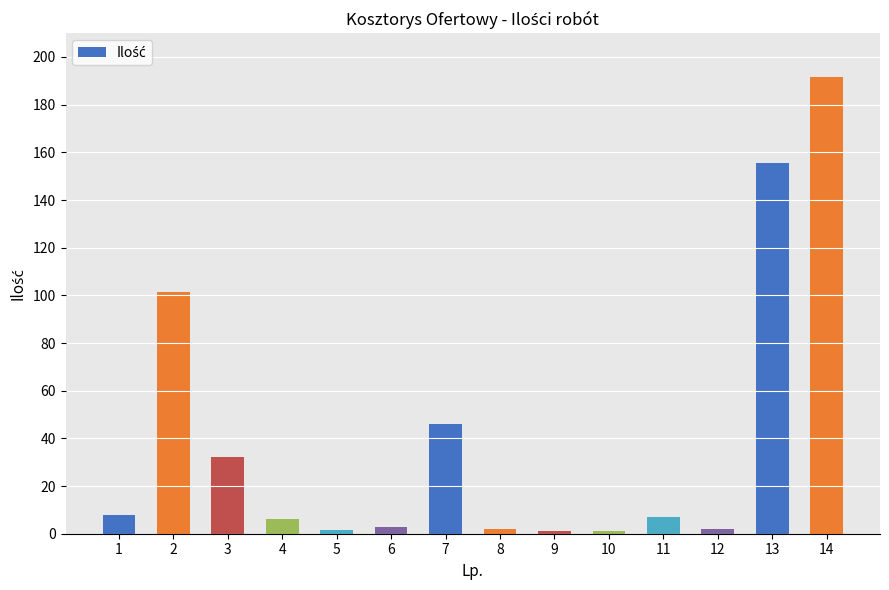

How many bars are there in total?

14